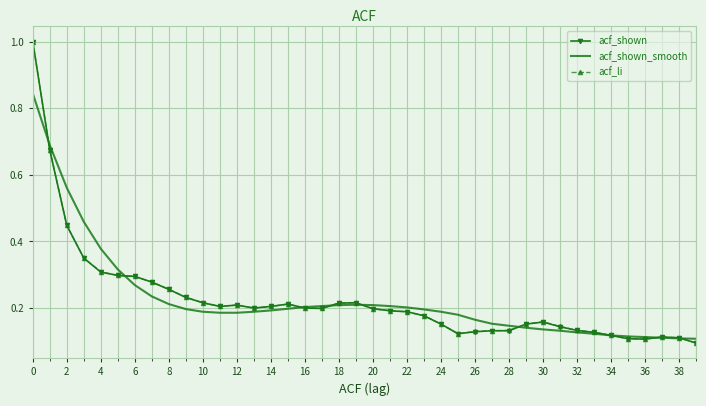

At how many categories does at least one series exceed 0?

40